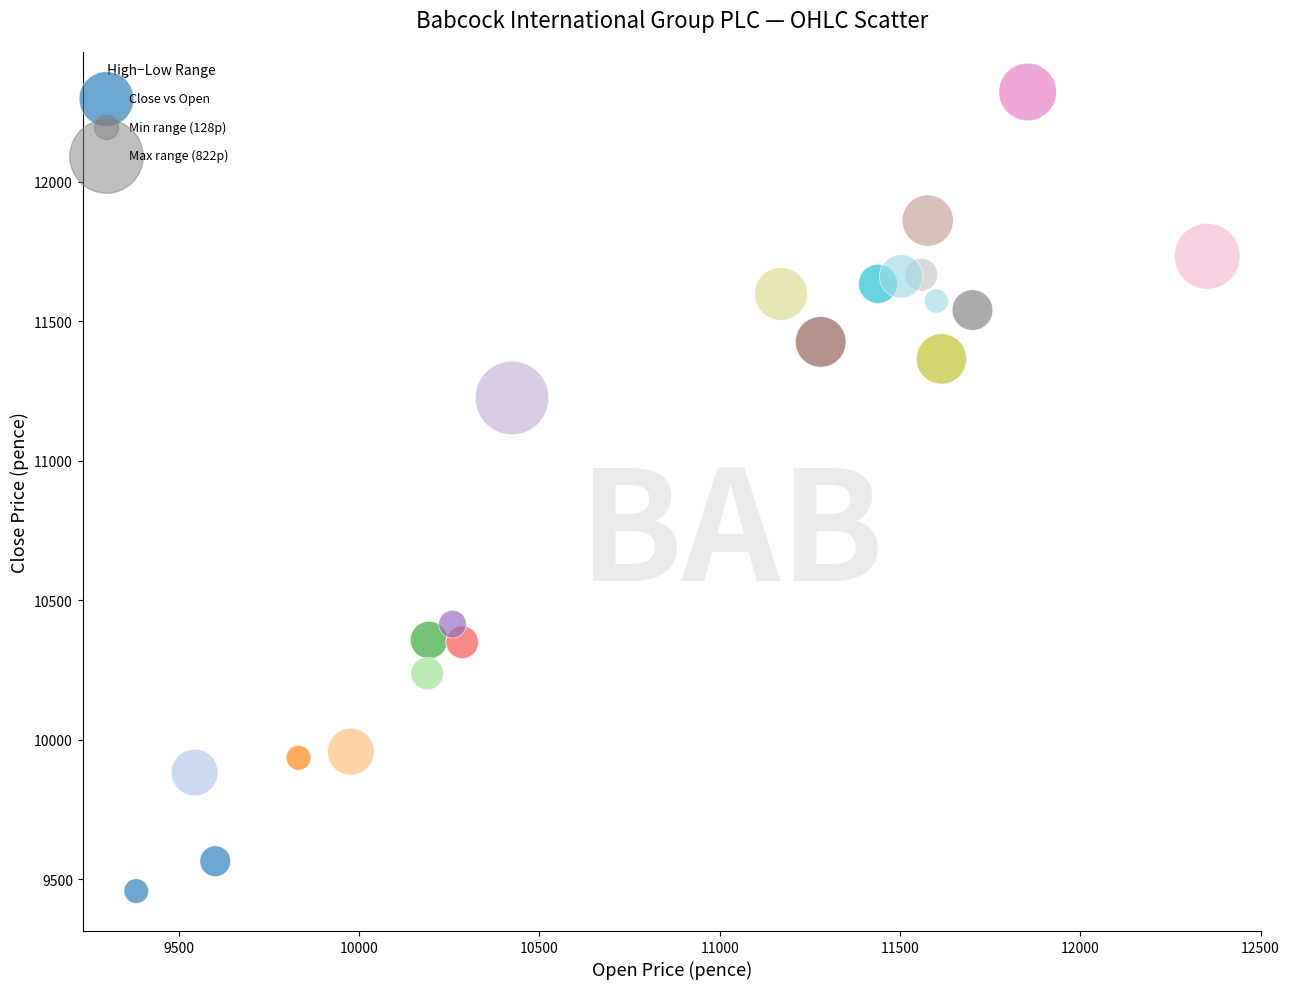

What Y value in the scatter plot is closest to 10889?

11225